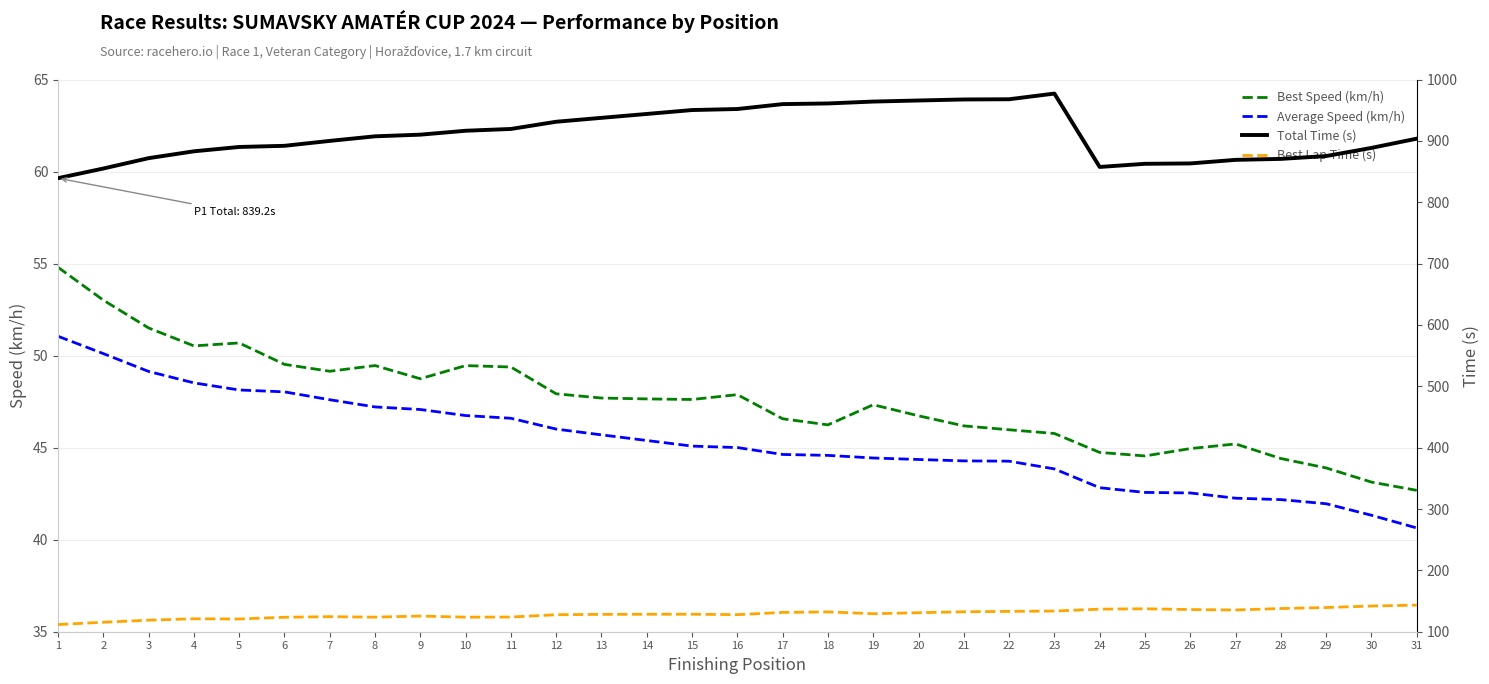

The value of Total Time (s) at 23 is 1401.4. True or false?

False